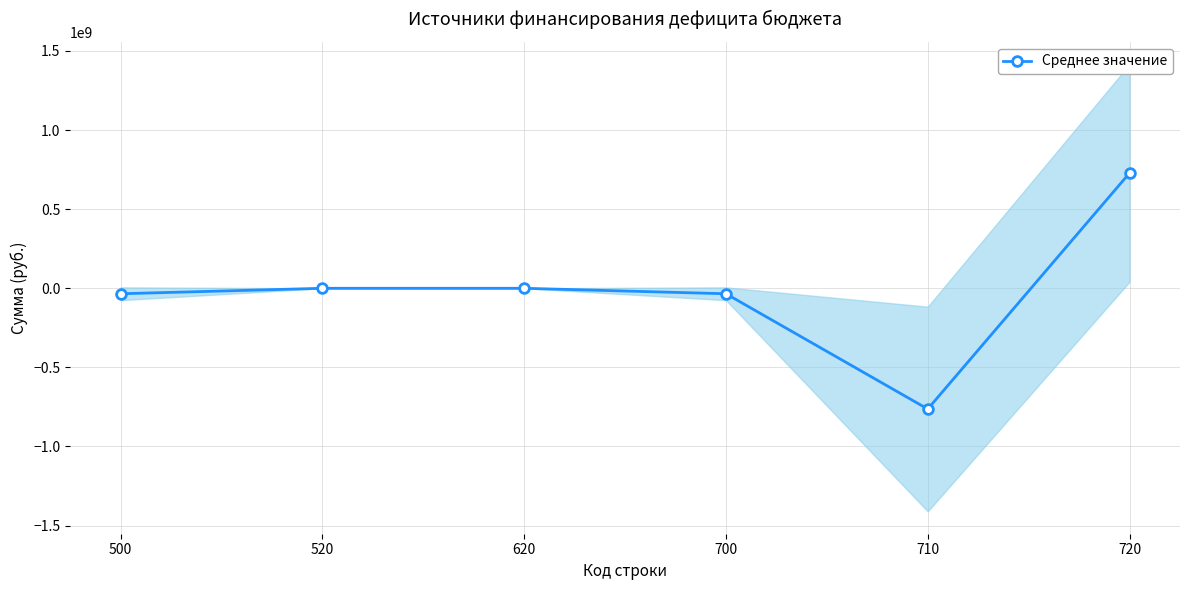

What is the minimum value shown in the chart?

-763174413.8